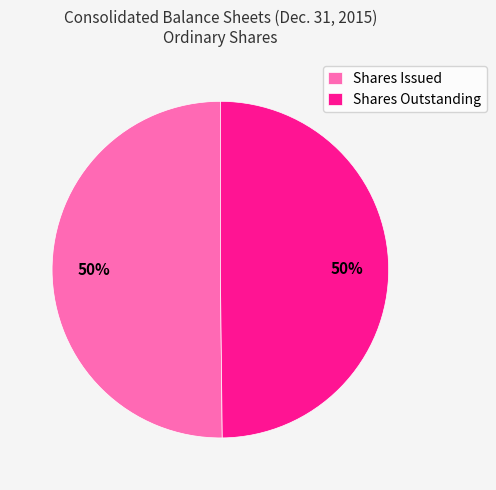

What percentage is the Shares Issued slice, to the nearest percent?

50%